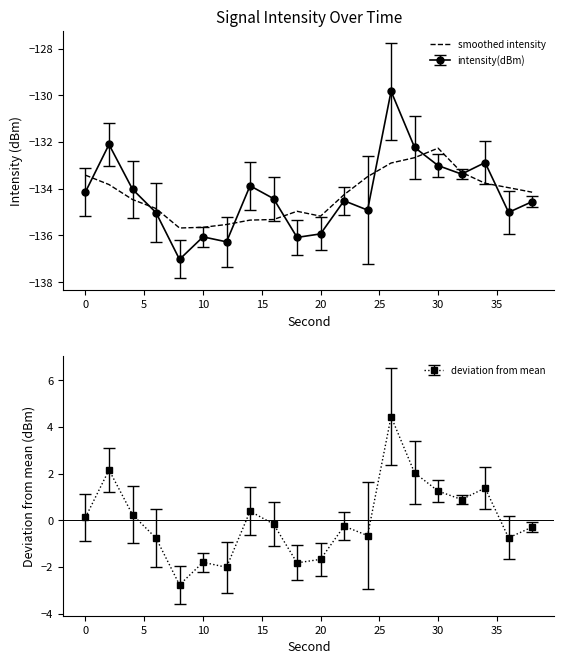

At which label does smoothed intensity reach its peak?

30